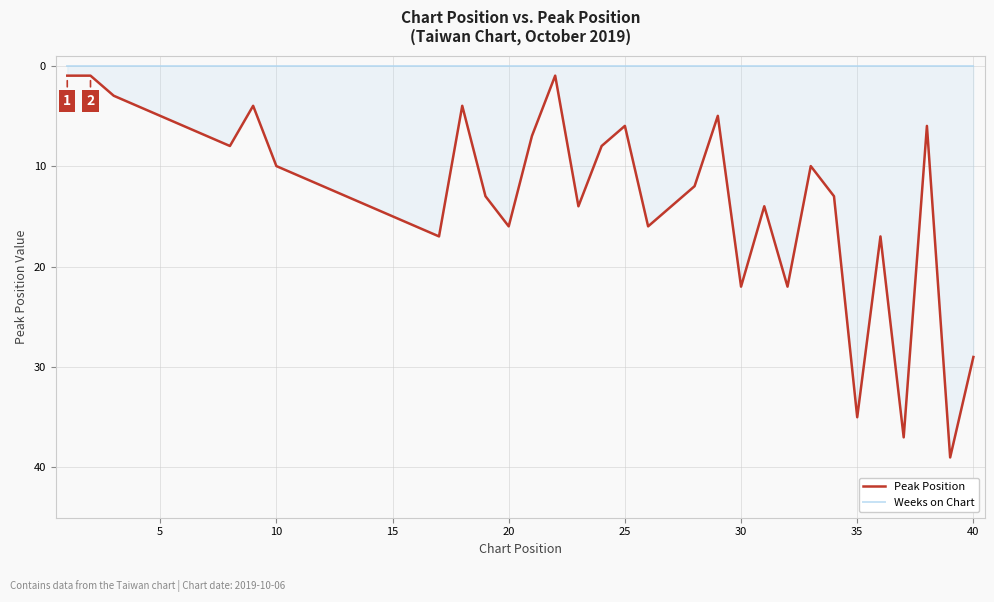

Is the value of Peak Position at 30 greater than the value of Weeks on Chart at 35?

Yes